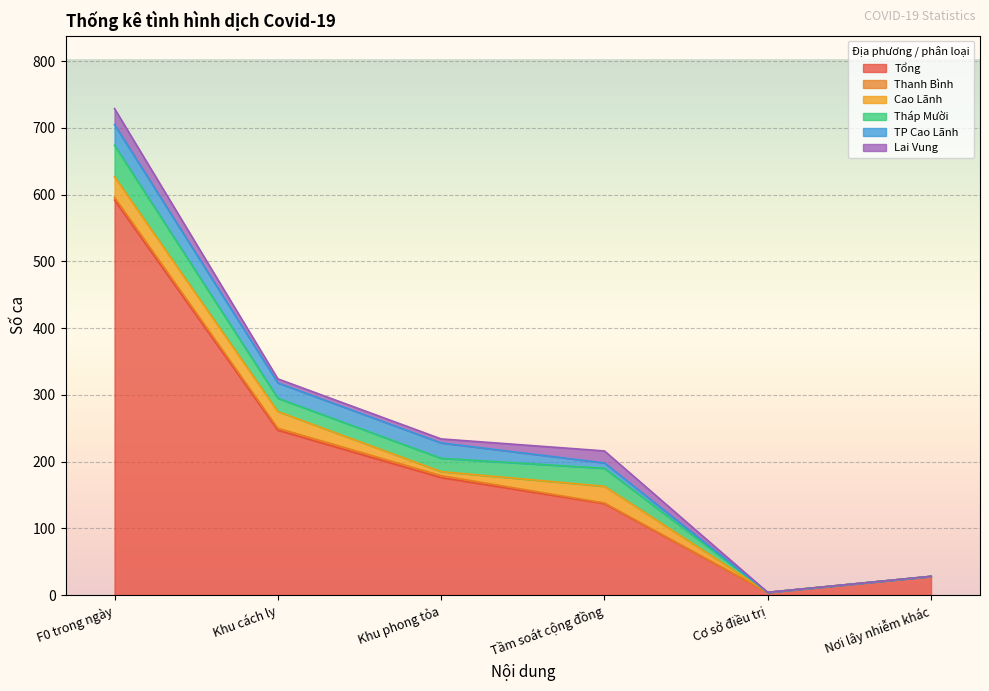

Which category has the highest value in the Tháp Mười series?

F0 trong ngày